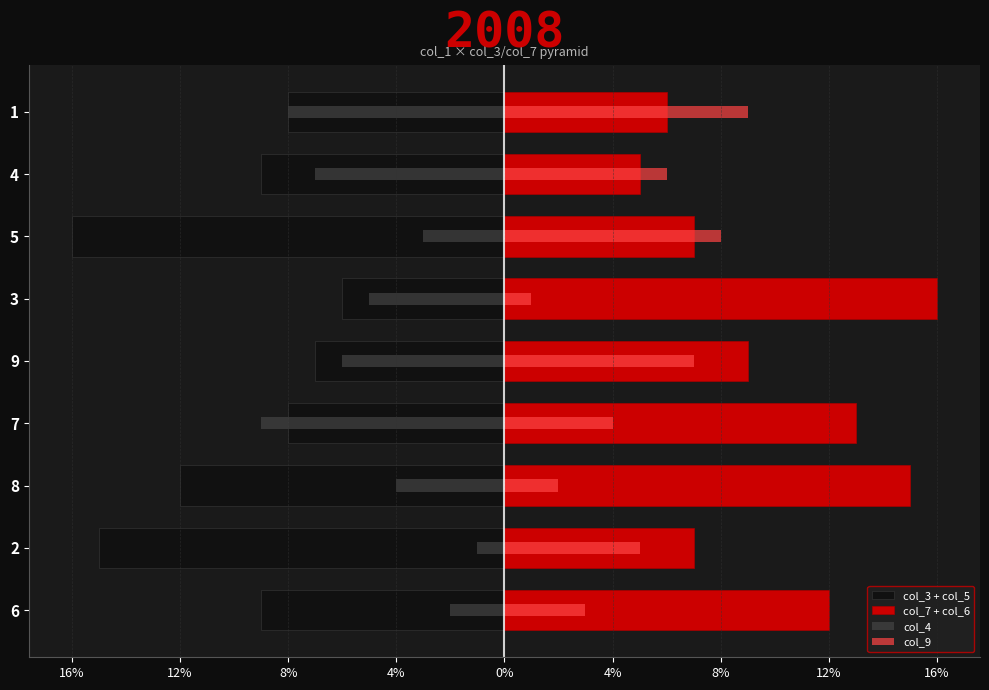

Is it true that col_7 + col_6 equals 2 at 5?

False